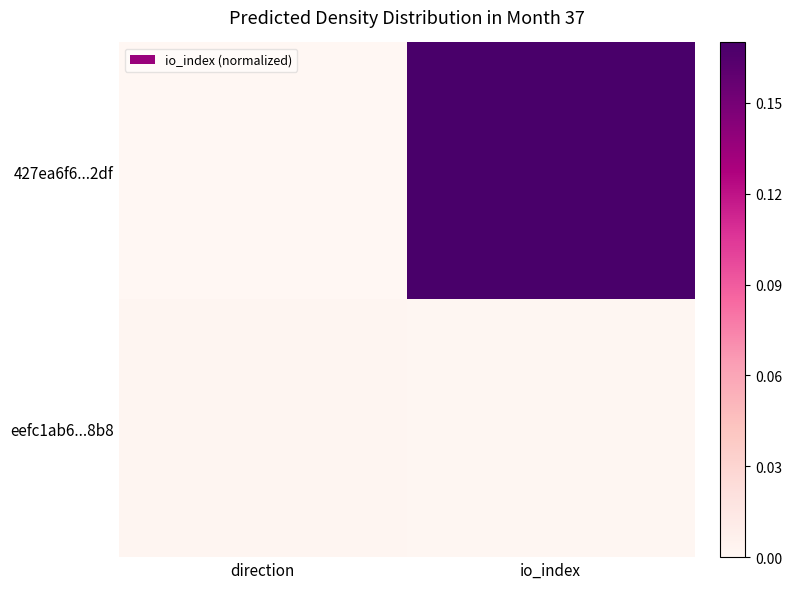

Reading left to right, list all the values displayed in this chart.

427ea6f6...2df: direction=0.0	io_index=0.2
eefc1ab6...8b8: direction=0.0	io_index=0.0